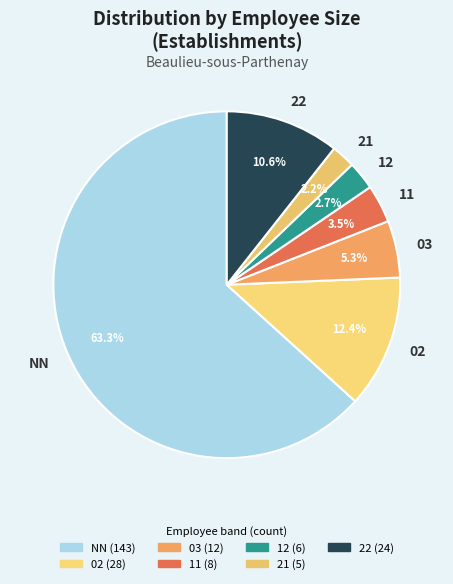

What is the largest slice in the pie chart?

NN